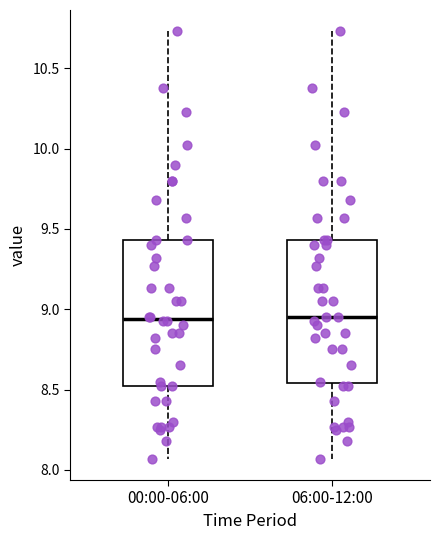

Reading left to right, transcribe this box plot: for each box, give where its median line is, the range the box spans, and where its two whiskers end, as read against the y-axis. The values are not printed on the chart, so give them approximately, as read against the axis.

00:00-06:00: median 8.95, box 8.50 to 9.45, whiskers 8.05 to 10.75
06:00-12:00: median 8.95, box 8.55 to 9.45, whiskers 8.05 to 10.75